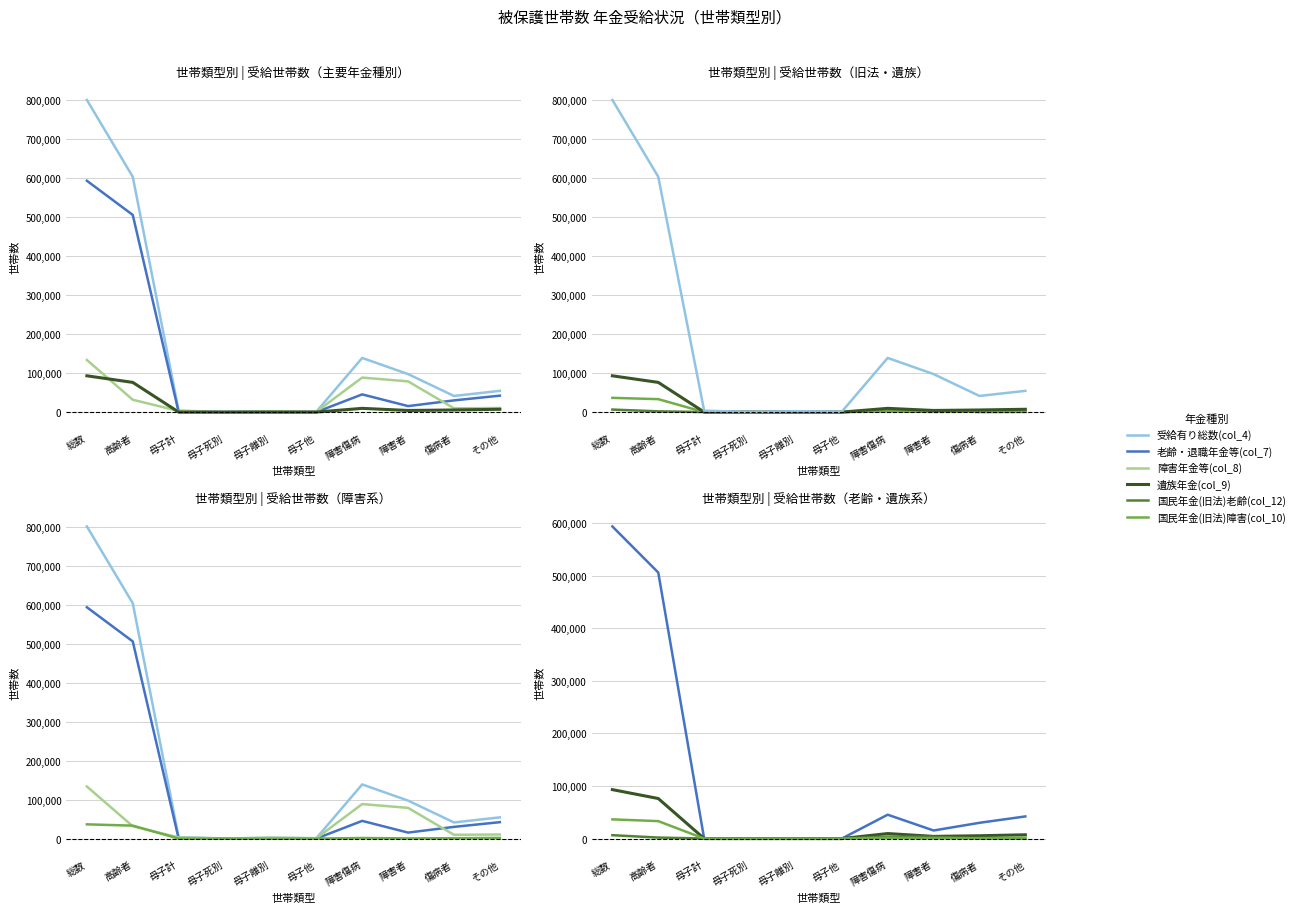

The value of 障害年金等(col_8) at 母子死別 is 48. True or false?

True